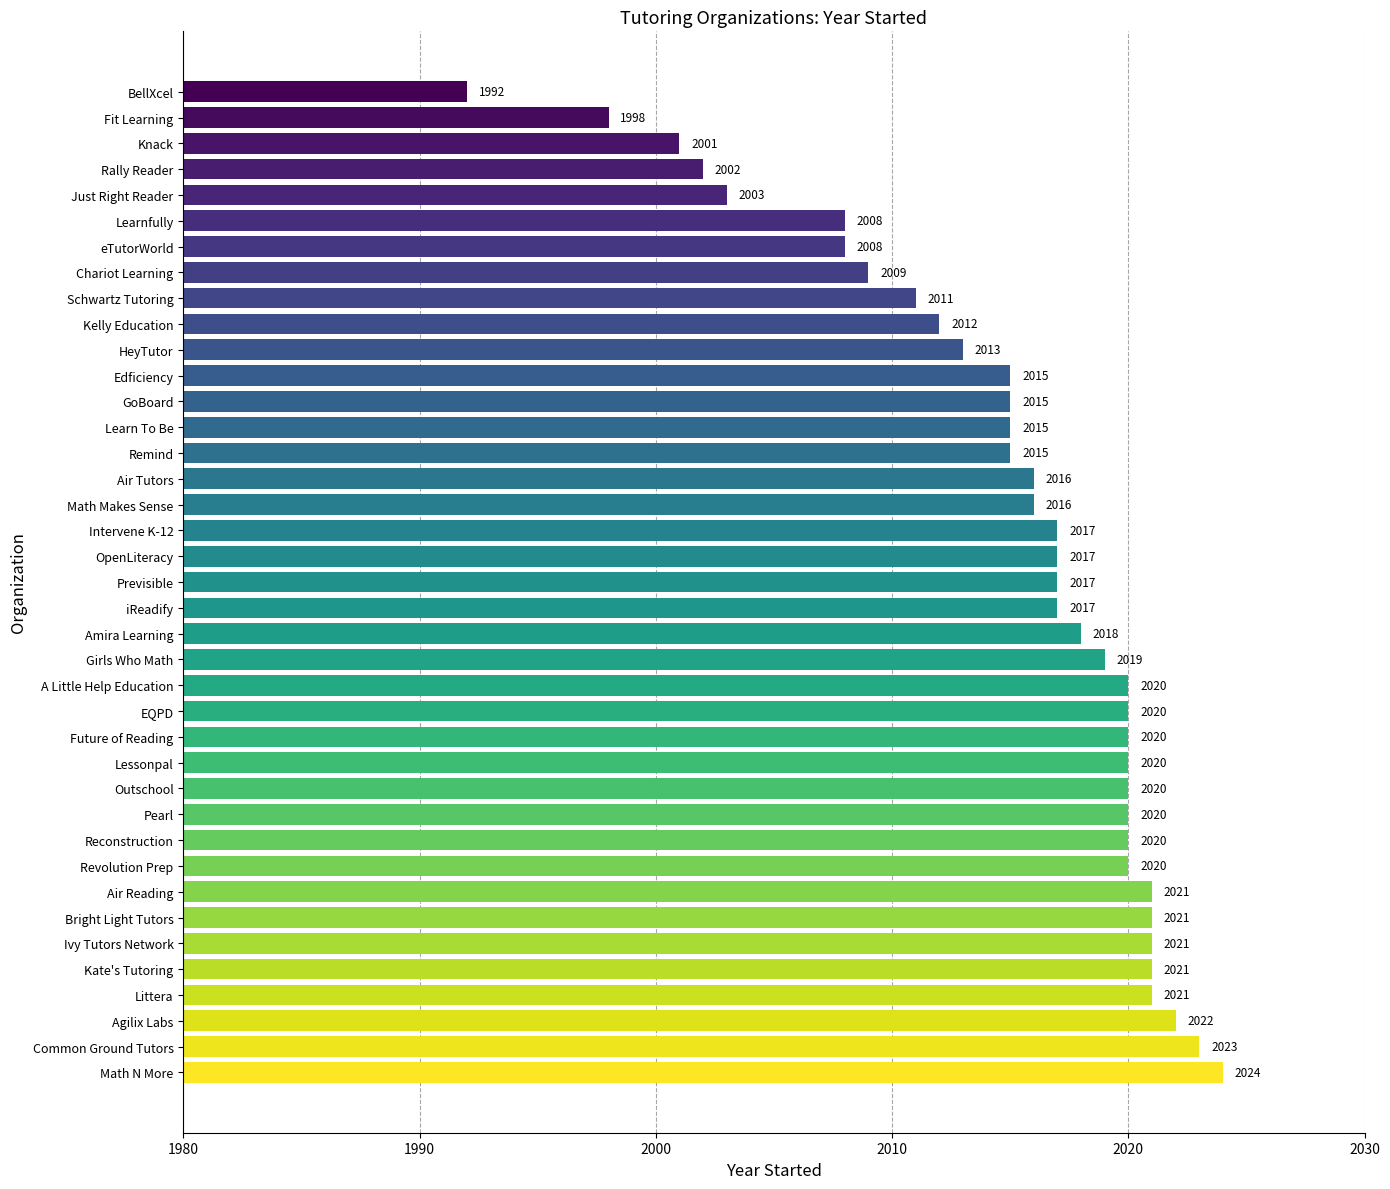

What is the smallest value displayed?

1992